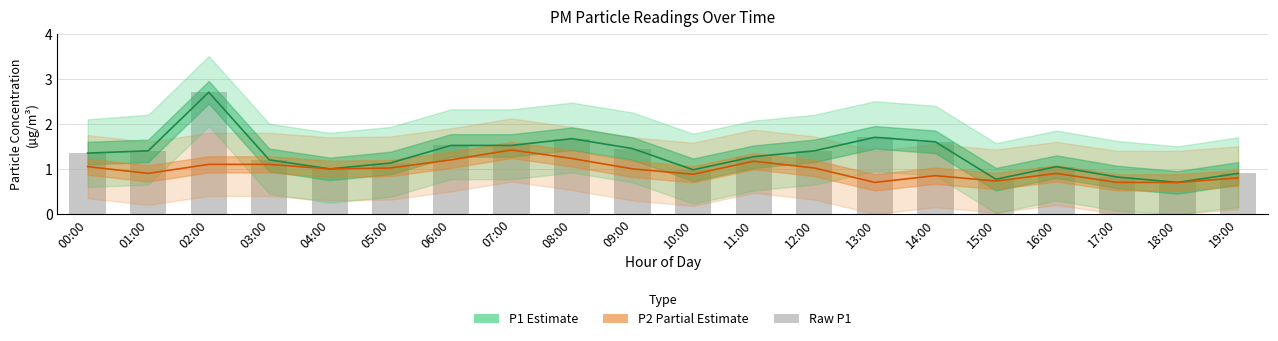

How many series are shown in this chart?

3